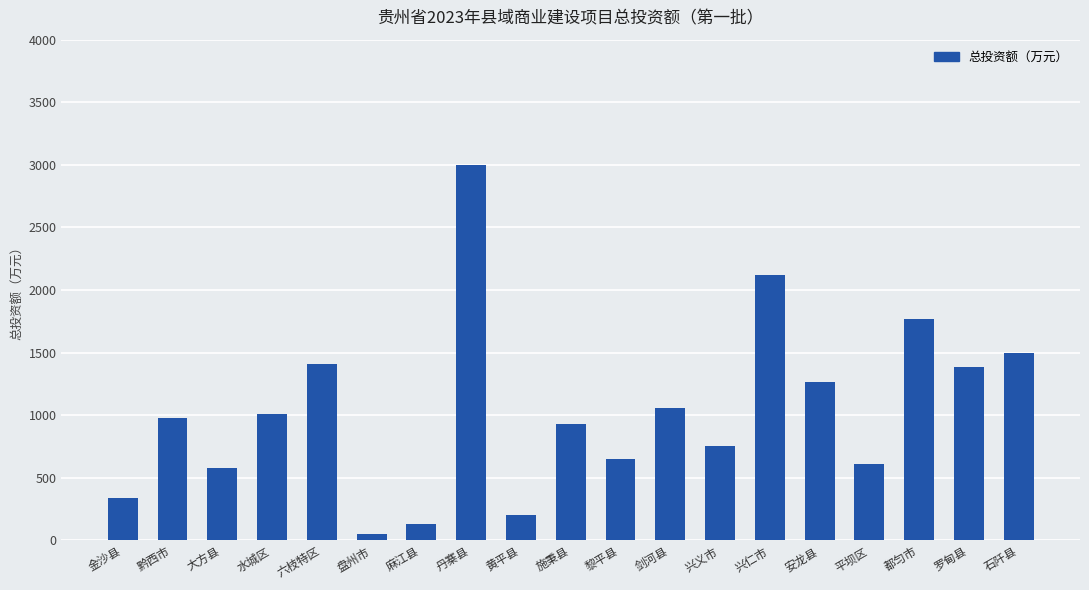

At which category does the chart reach its peak across all series?

丹寨县